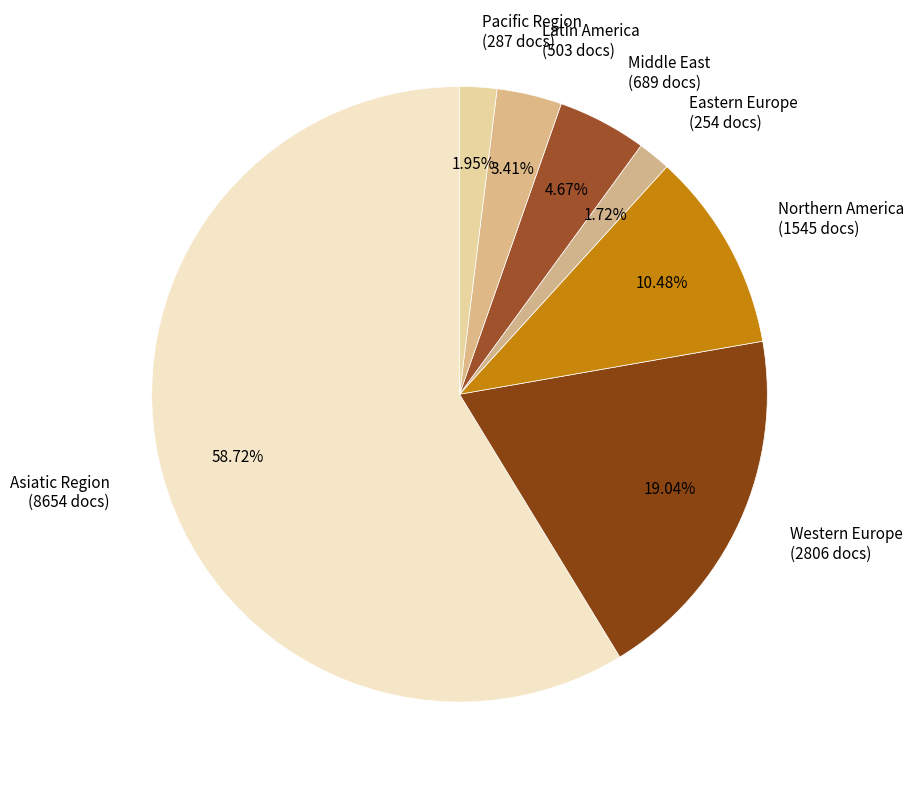

How many slices are in this pie chart?

7